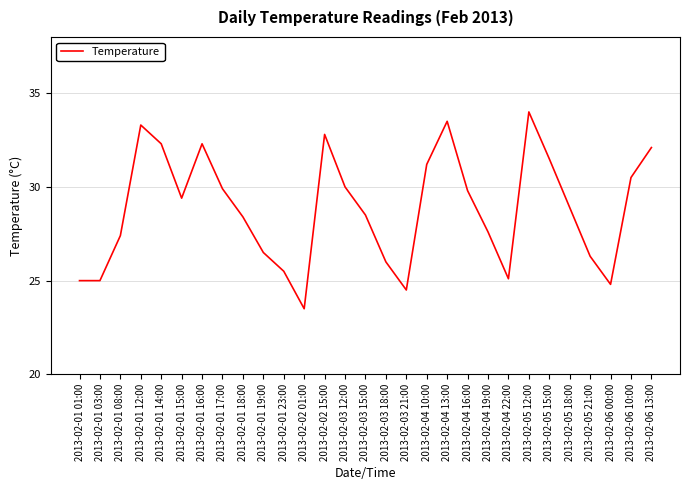

What is the difference between the values at 2013-02-05 18:00 and 2013-02-03 21:00?

4.4